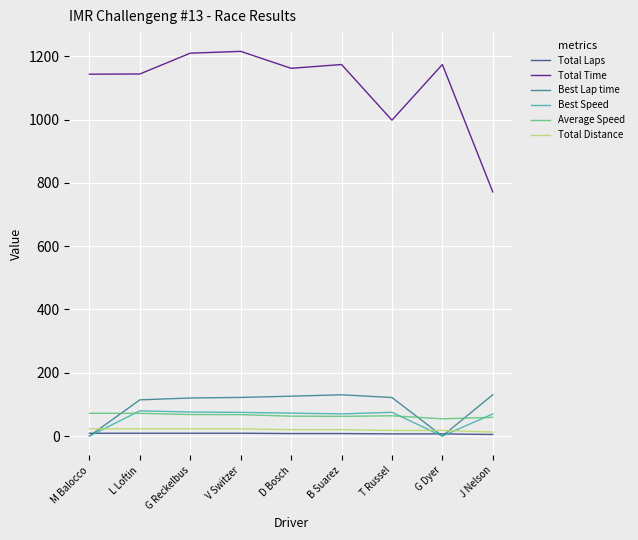

The value of Total Distance at L Loftin is 22.9. True or false?

True